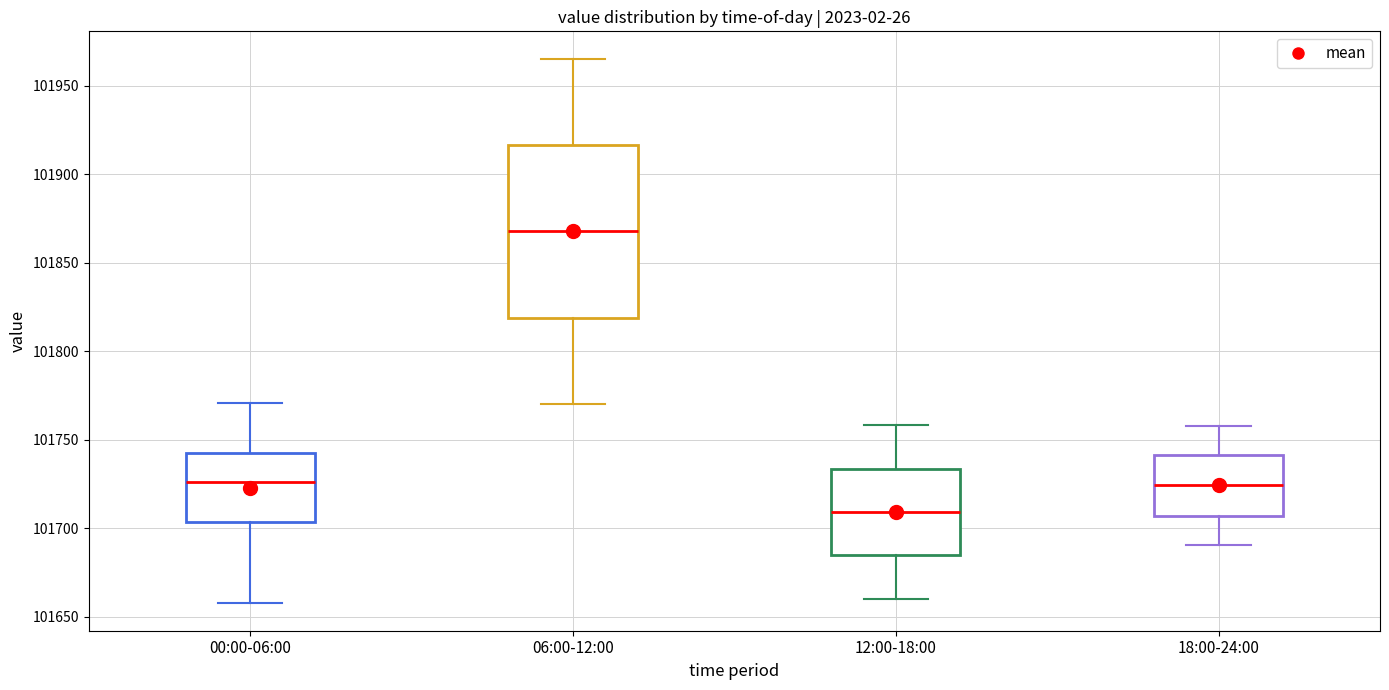

Which box has the lowest median line?

12:00-18:00